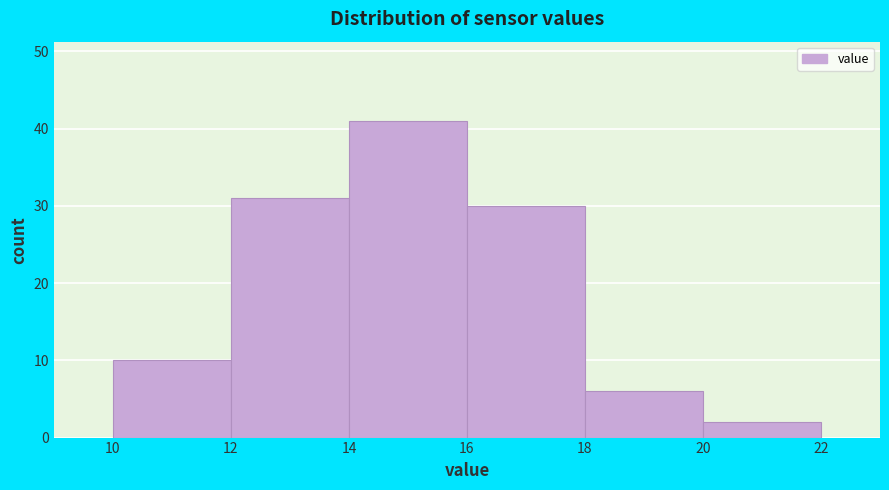

How tall is the bar that spans 10 to 12 on the x-axis? The values are not printed on the chart, so give them approximately, as read against the axis.

10